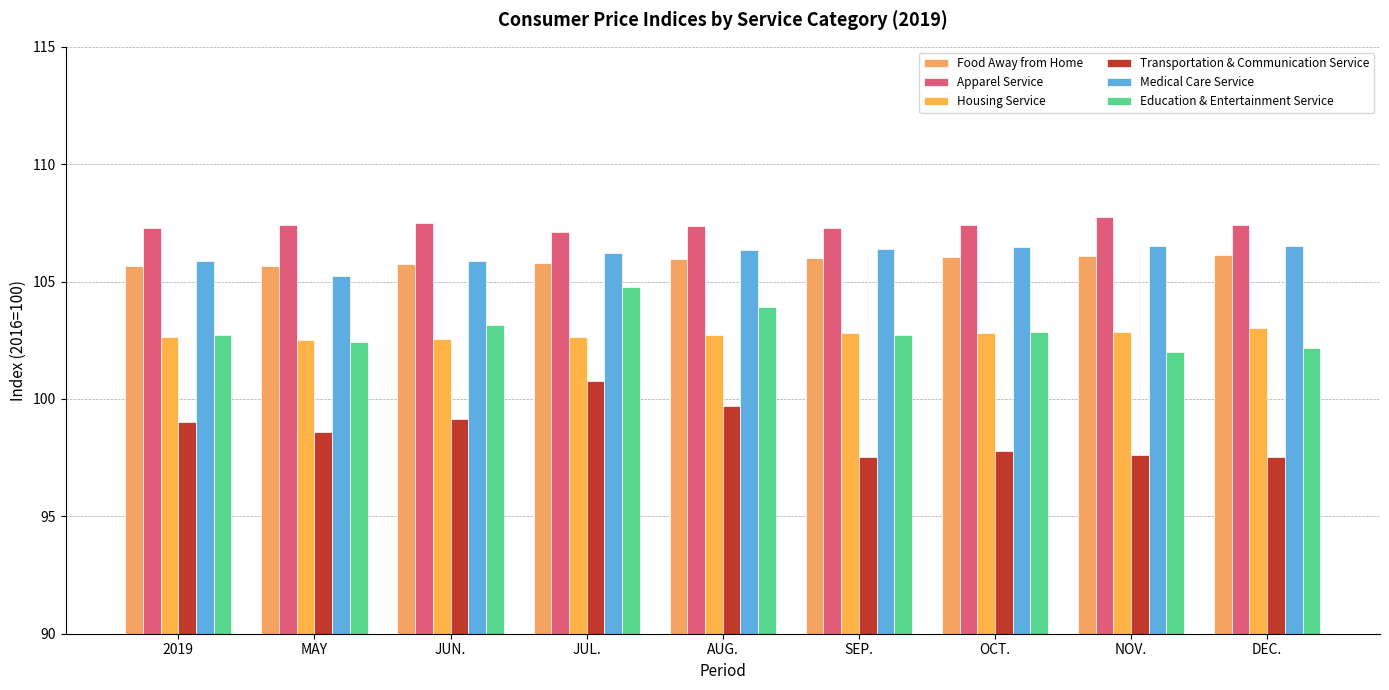

What is the difference between the Apparel Service values at JUL. and DEC.?

0.3